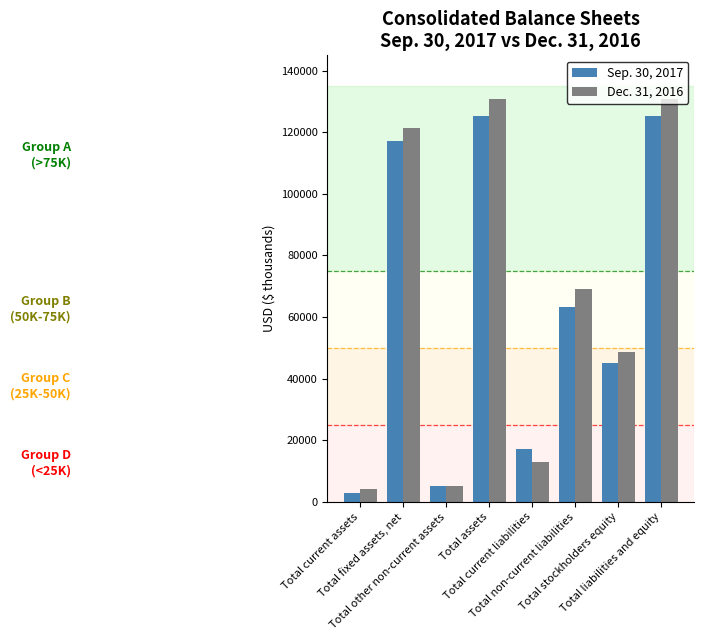

What is the label of the 3rd bar from the right?

Total non-current liabilities